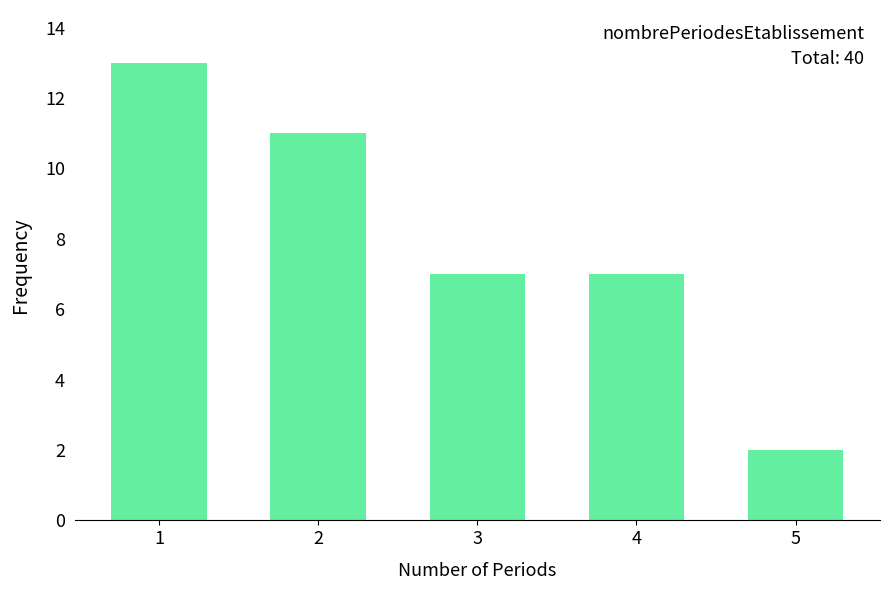

Reading left to right, transcribe all the data shown in this chart.

13	11	7	7	2